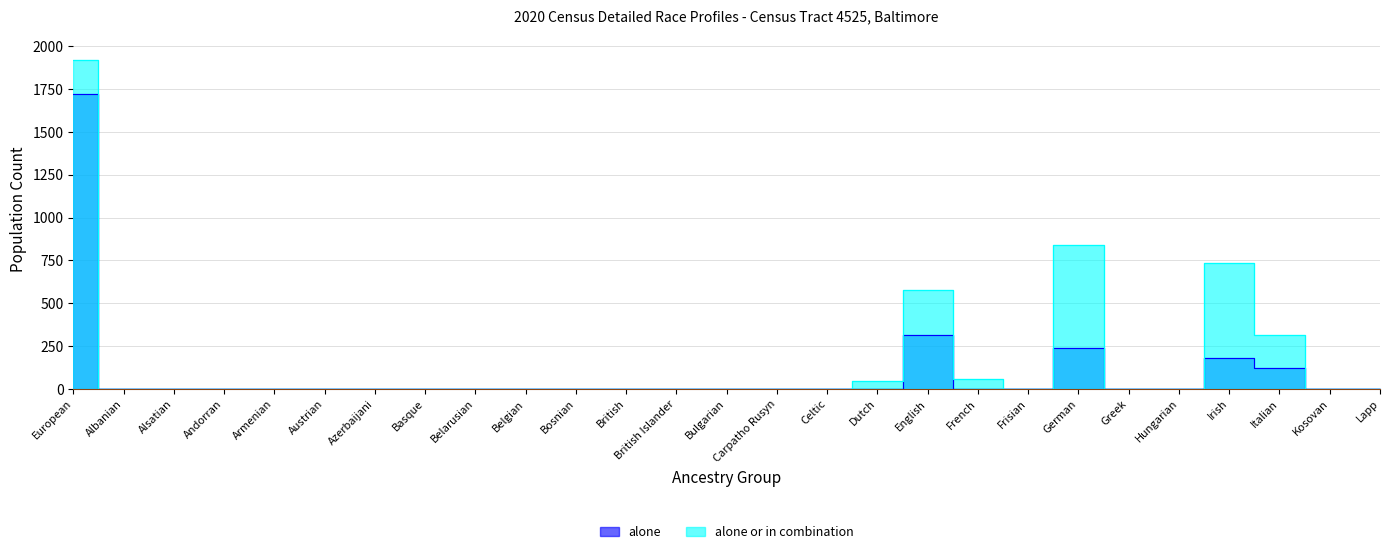

How many data points in alone or in combination are above 0?

7